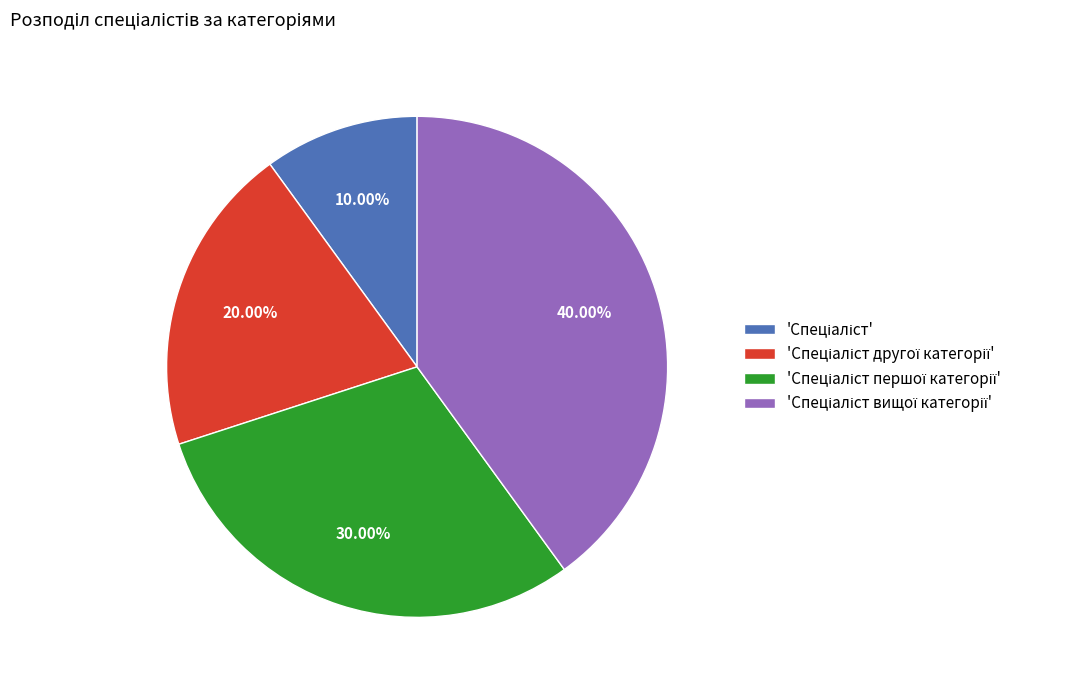

Is there any slice that represents more than half of the pie?

No